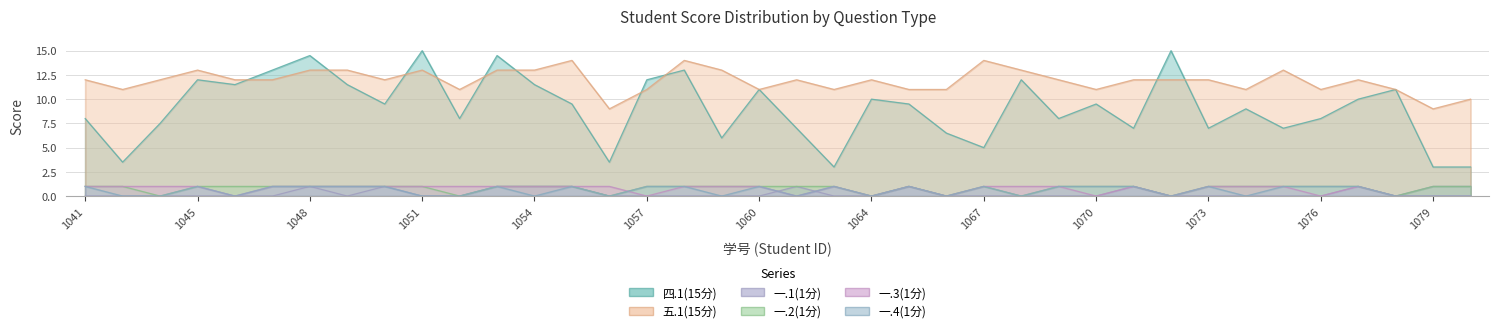

What is the highest value of the 一.4(1分) series?

1.0